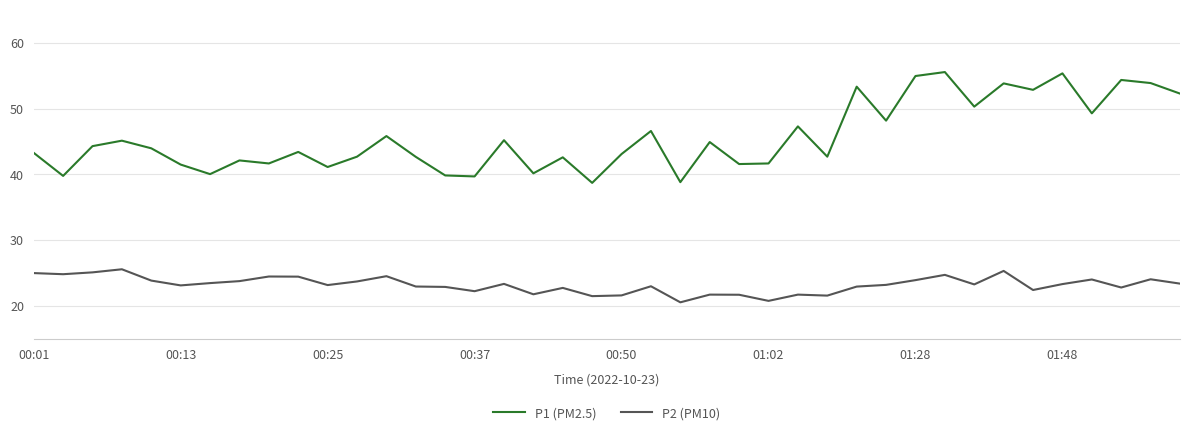

Which series has the largest range (max minus min)?

P1 (PM2.5)